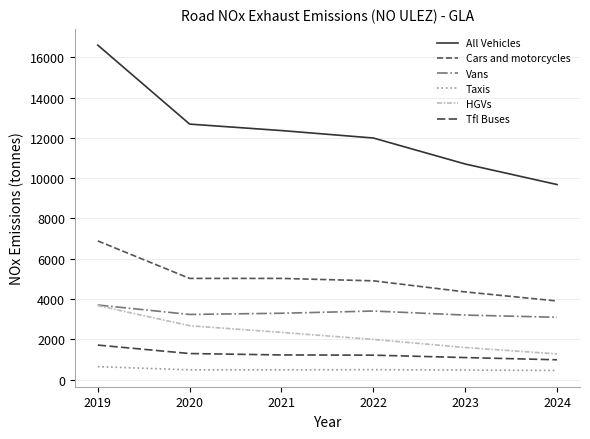

The value of Vans at 2024 is 3090. True or false?

True